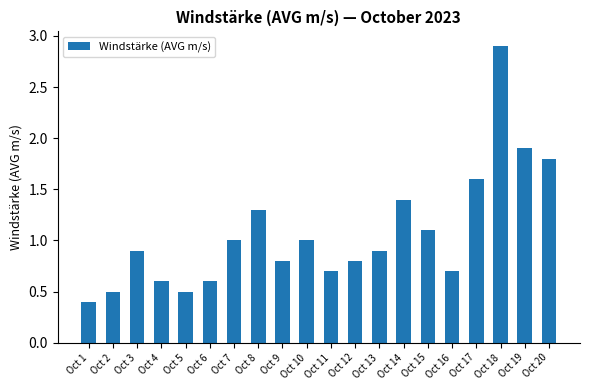

What is the value of the 12th bar from the left?

0.8